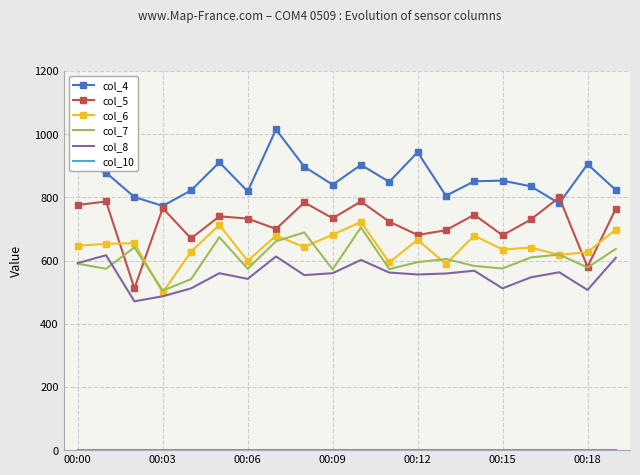

What is the maximum value shown in the chart?

1015